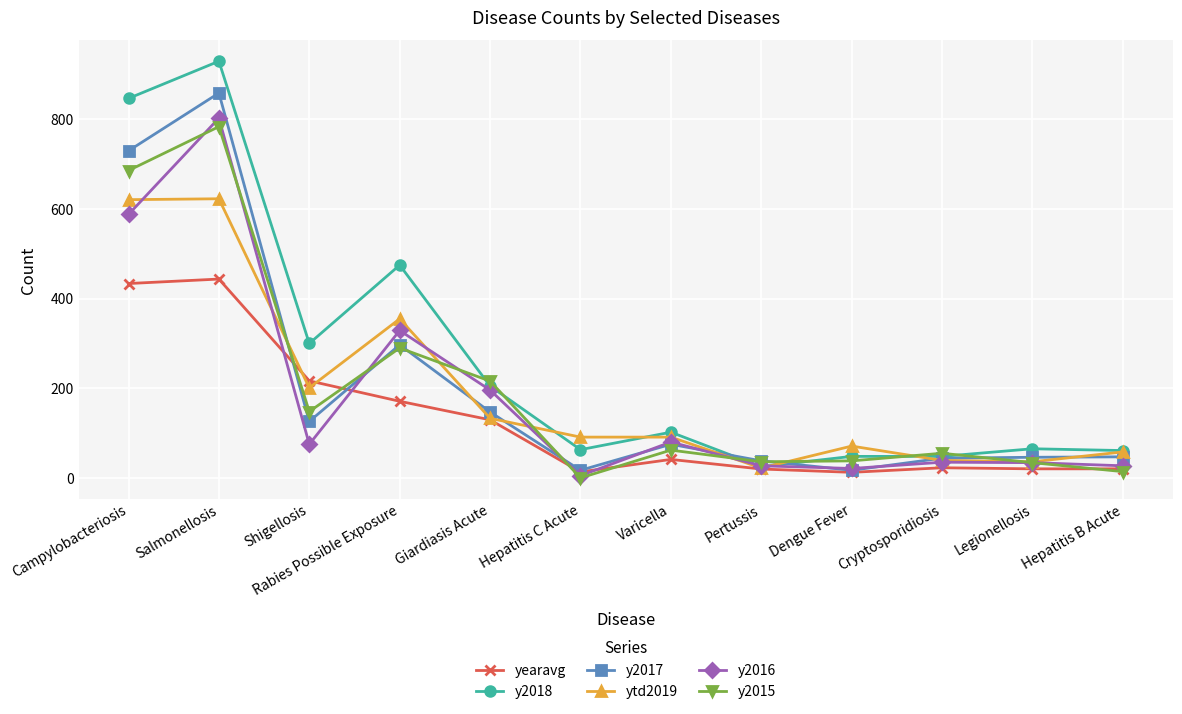

Where does the y2015 series first go above 62?

Campylobacteriosis